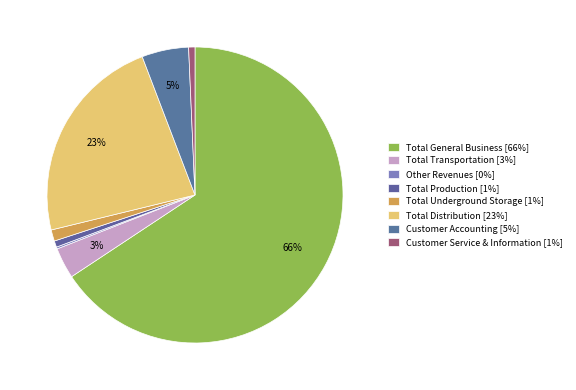

What is the smallest slice in the pie chart?

Other Revenues